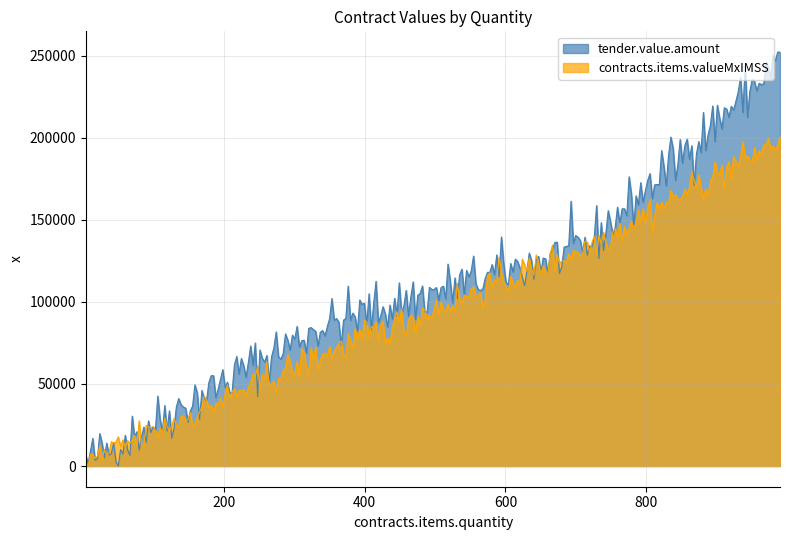

The value of tender.value.amount at 990 is 61870.3. True or false?

False